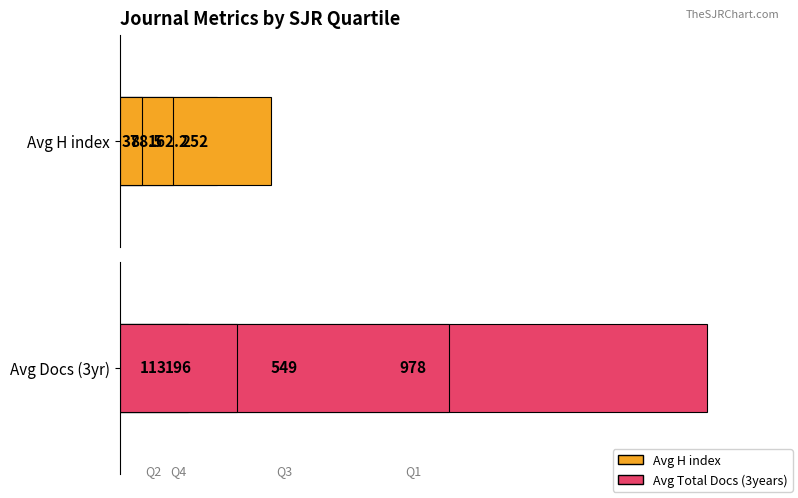

Which series has the largest range (max minus min)?

Total Docs. (3years)